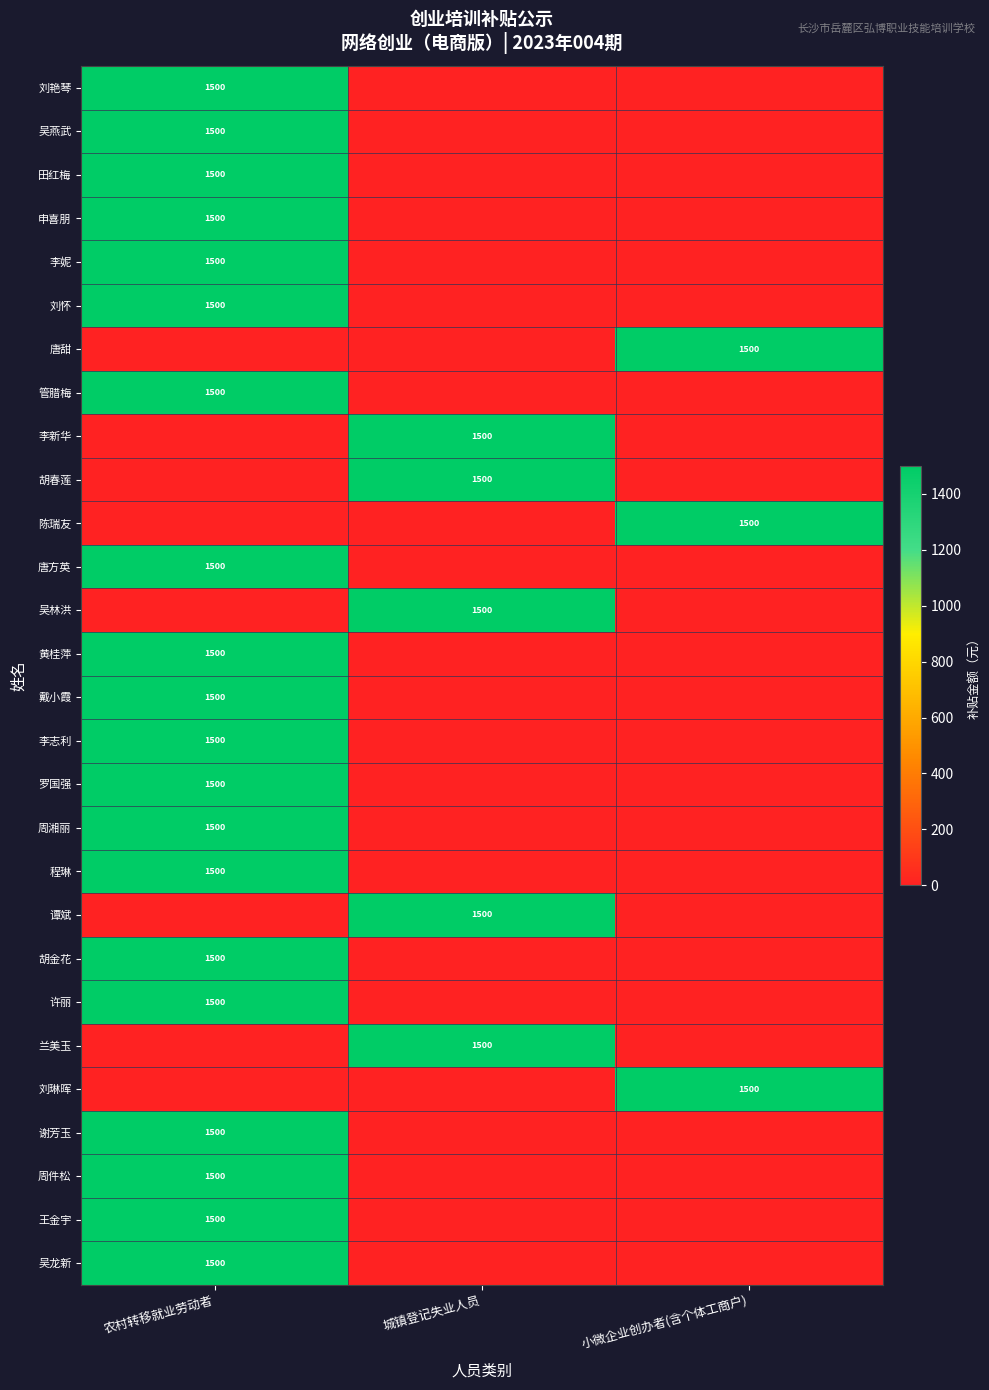

Is it true that 刘琳晖 equals 1500 at 小微企业创办者(含个体工商户)?

True